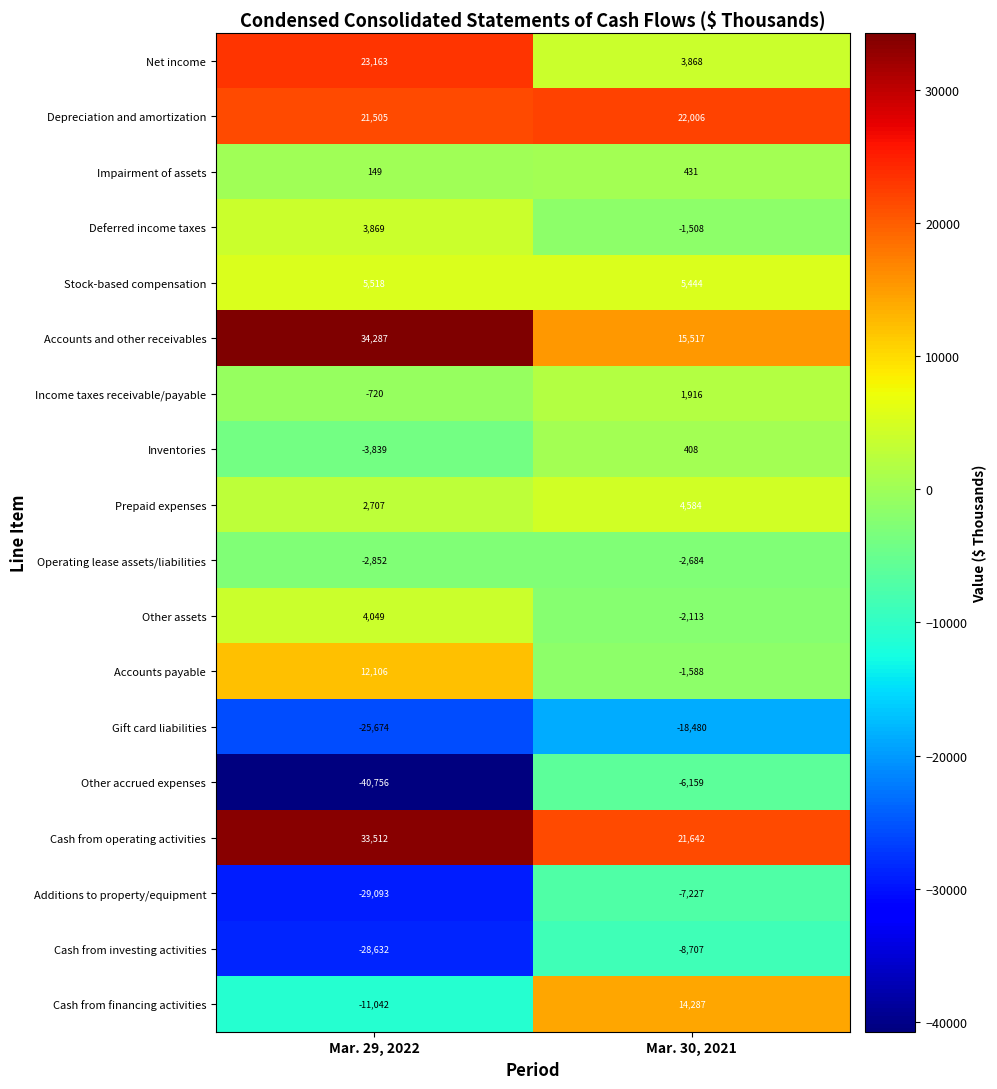

Which series has the largest range (max minus min)?

Other accrued expenses